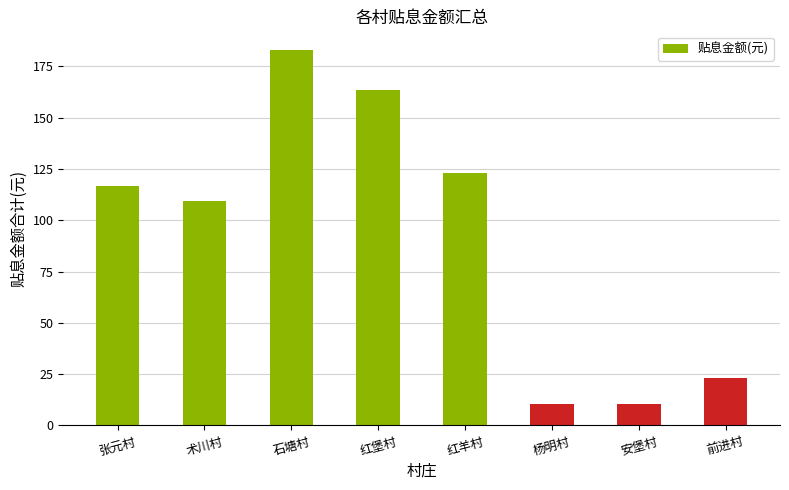

Are the bars grouped side by side (vs. stacked)?

No